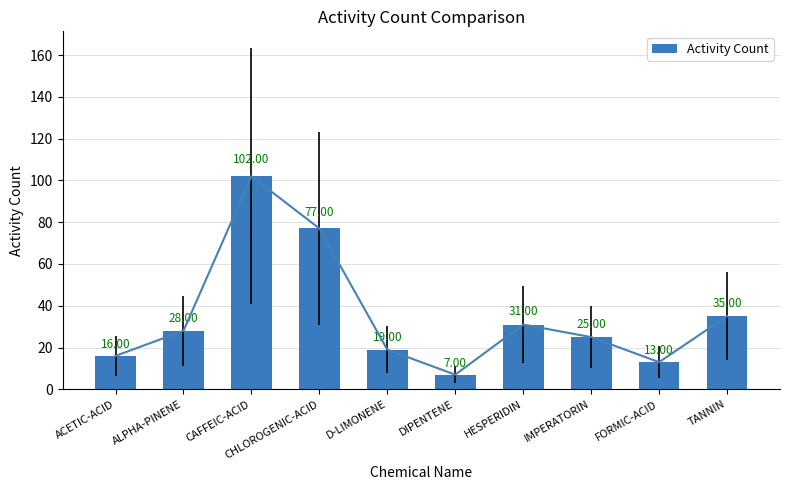

Which category has the highest value across all series?

CAFFEIC-ACID